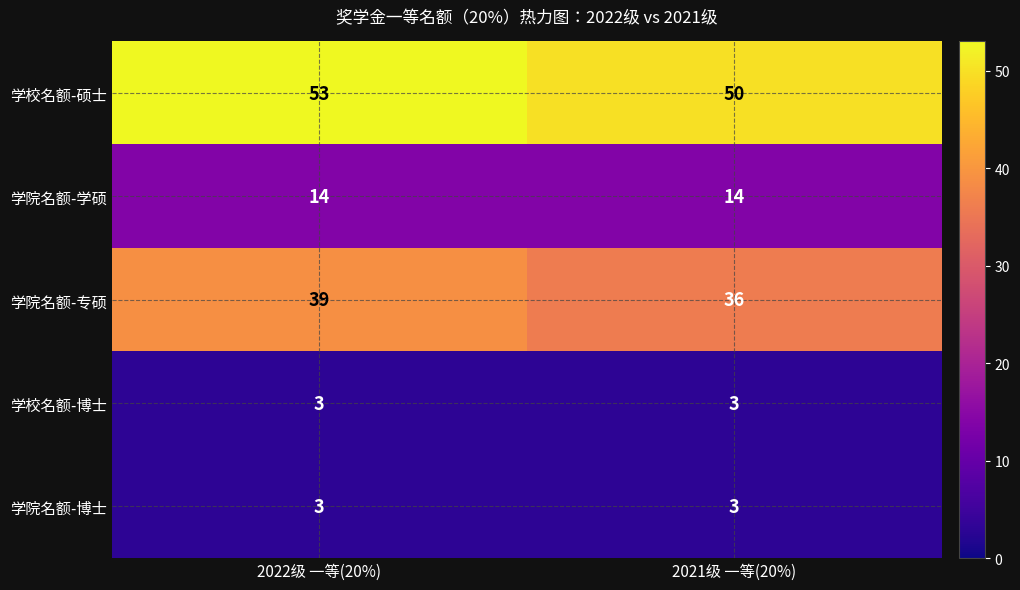

Is it true that 学校名额-硕士 equals 50 at 2021级 一等(20%)?

True